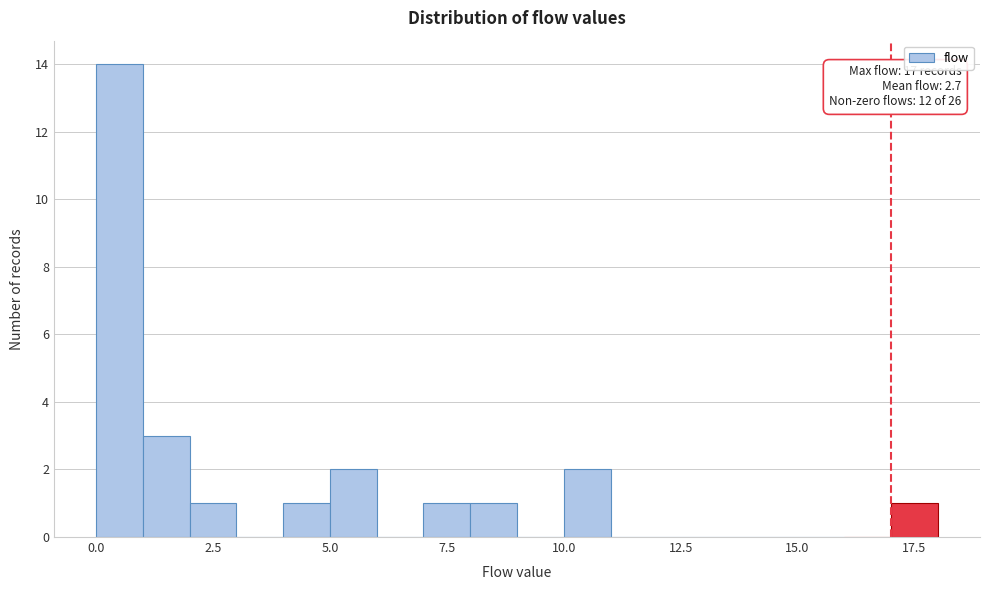

Around what value on the x-axis is the tallest bar? Give the approximate position of its centre, as read against the axis.

0.5